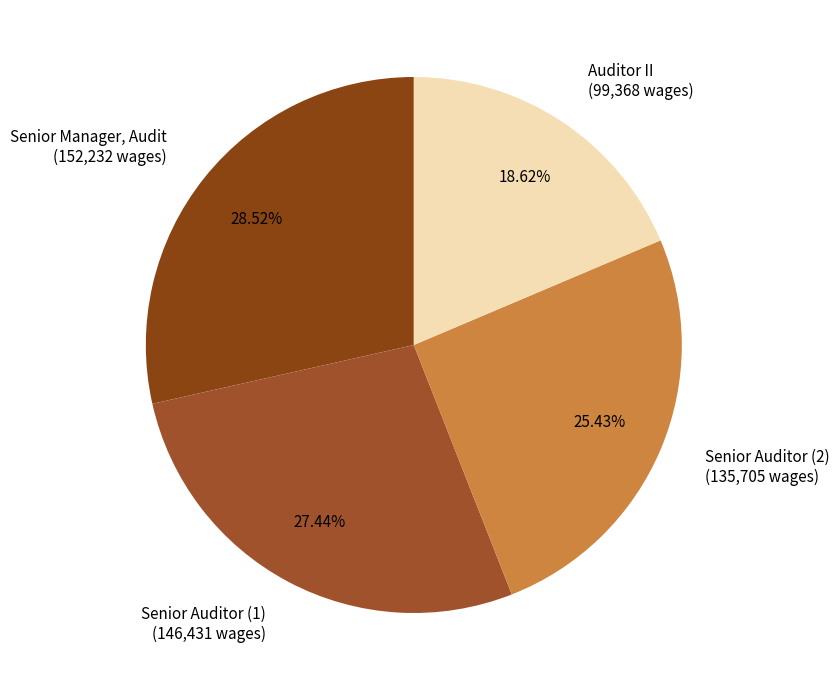

Approximately how many times larger is the value at Senior Auditor (1) compared to Auditor II?

1.5